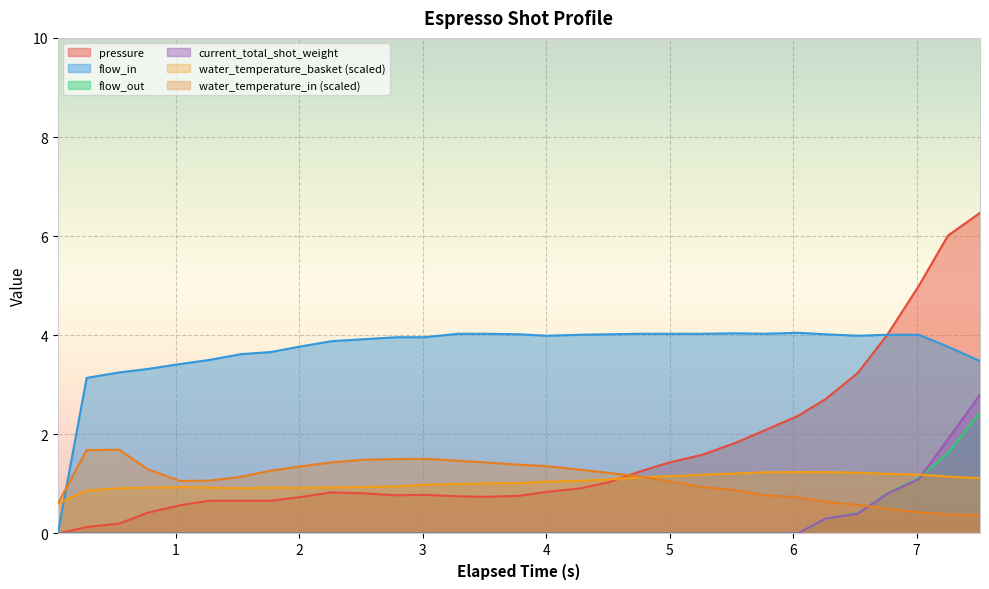

What is the sum of all water_temperature_in values?

33.7